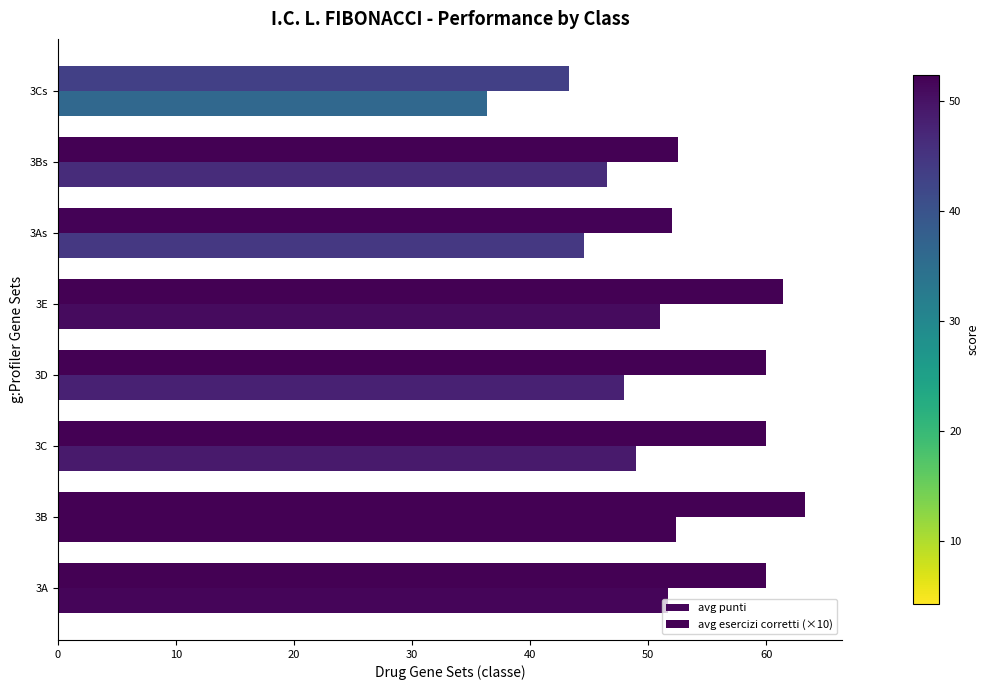

Count the number of categories in the chart.

8